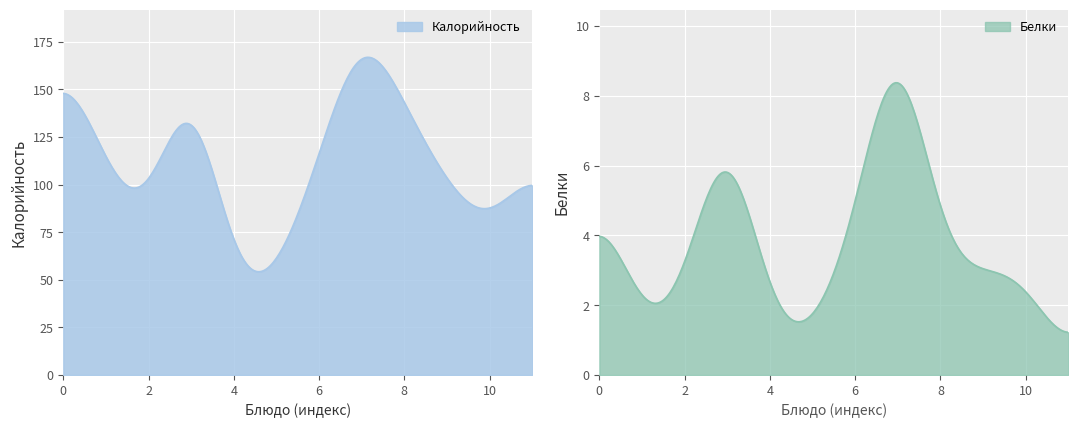

True or false: Белки has a value of 16 at Гуляш из говядины.

False